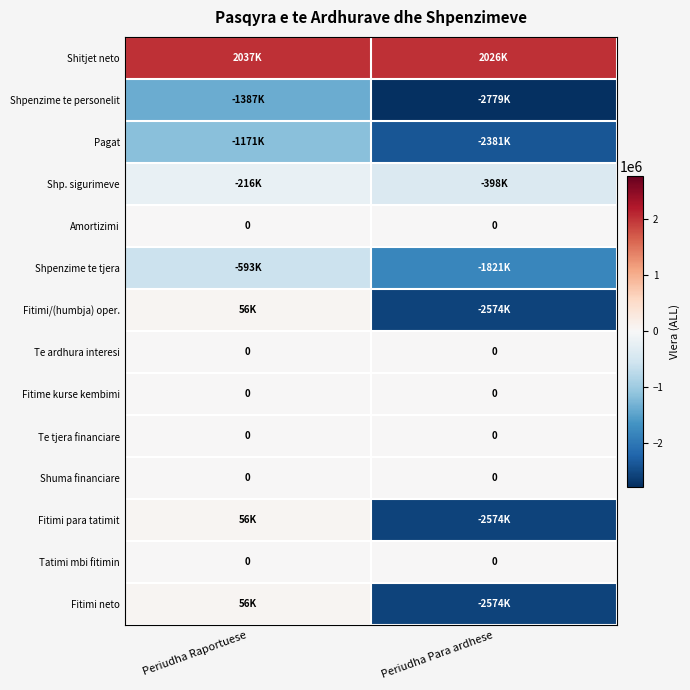

The Shuma financiare series shows 0 at Periudha Raportuese. True or false?

True